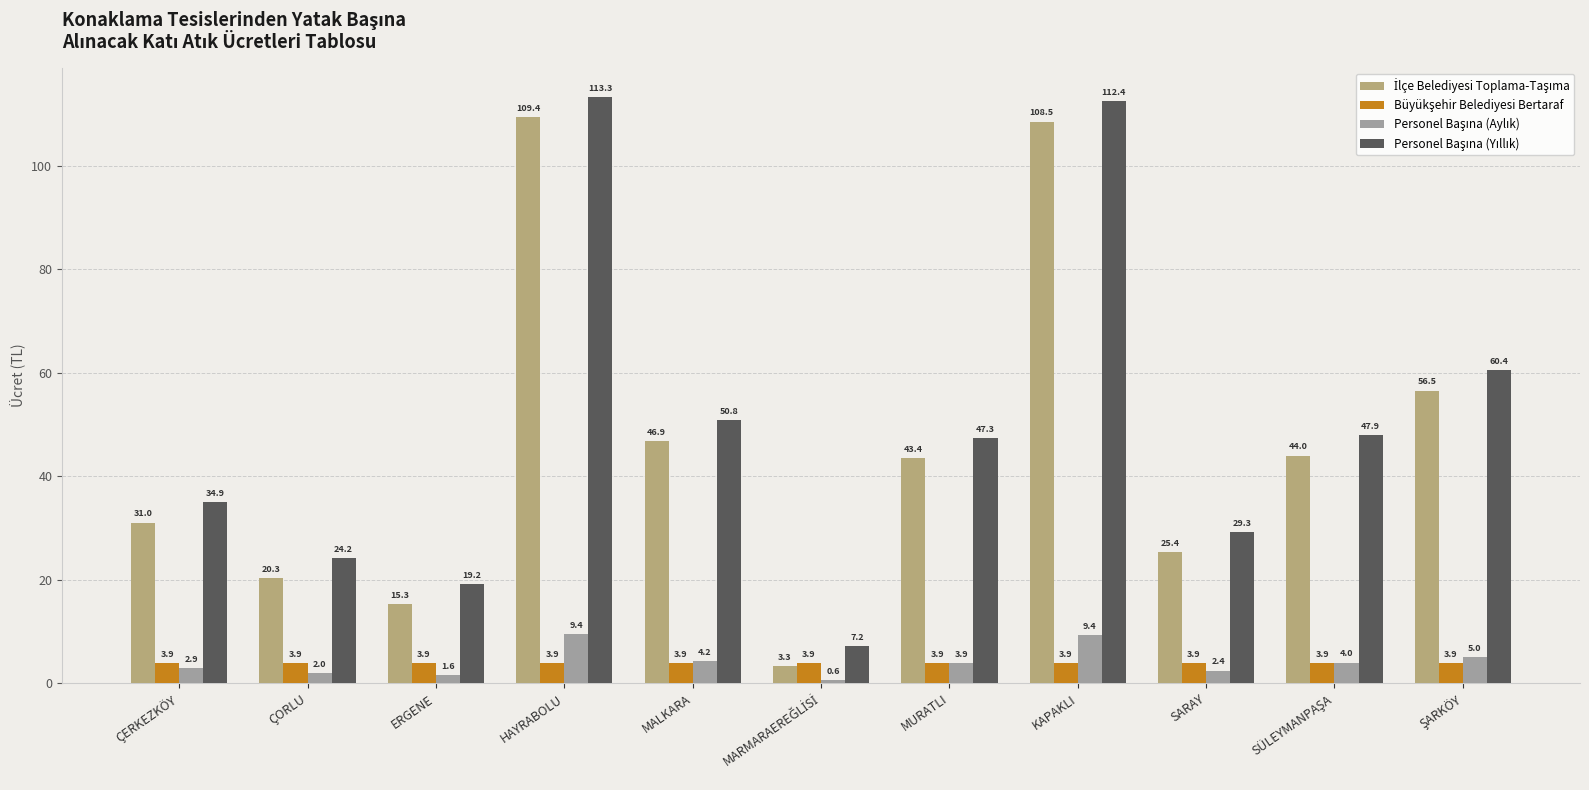

How many bars are there in each group?

4